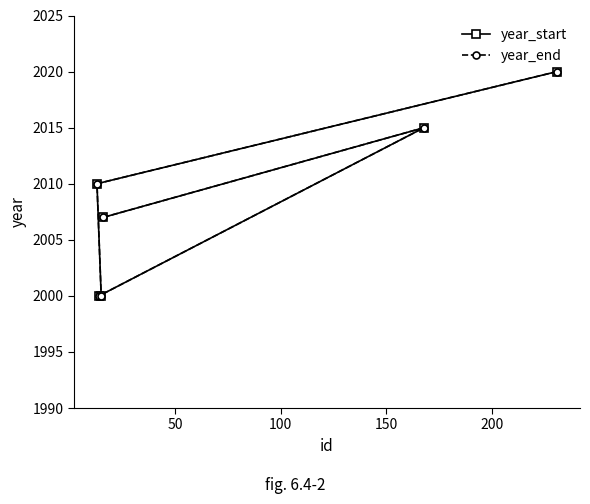

True or false: year_end and year_start intersect in this chart.

False